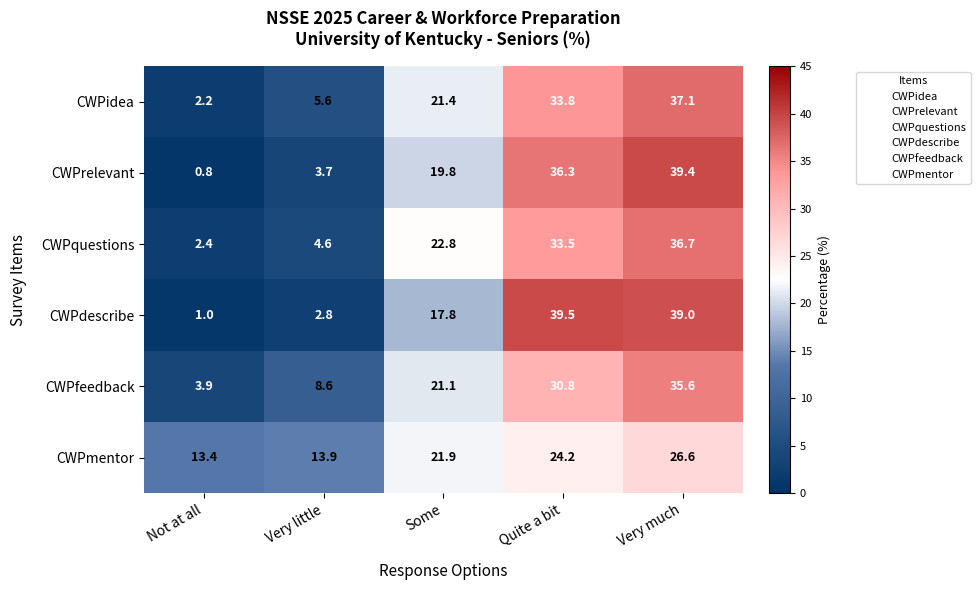

What is the spread (max minus min) of values at Not at all?

12.6